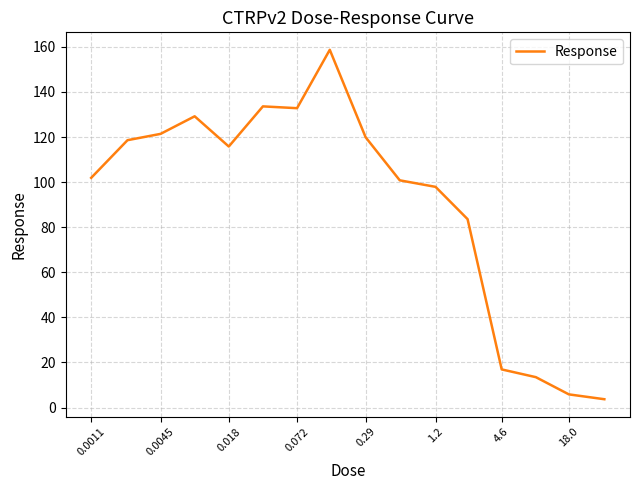

What is the greatest value displayed?

158.7